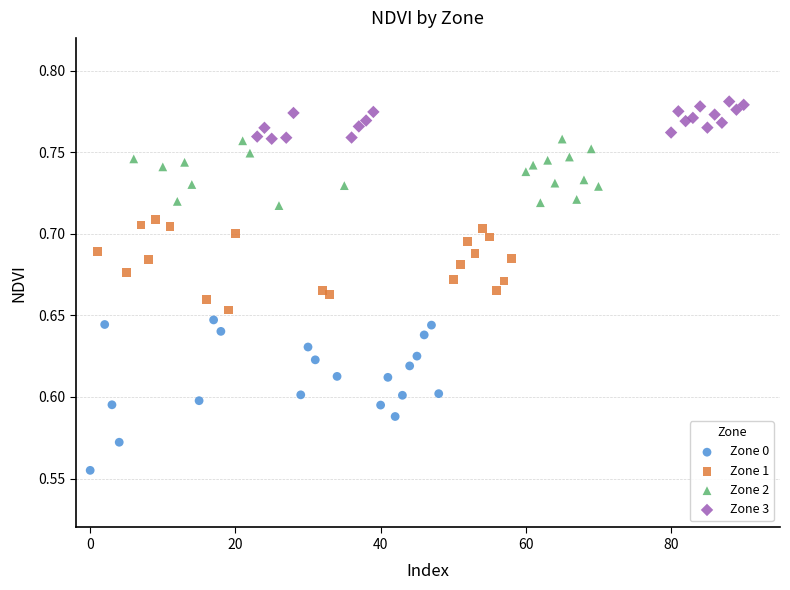

What are all the series names shown in the legend?

Zone 0, Zone 1, Zone 2, Zone 3